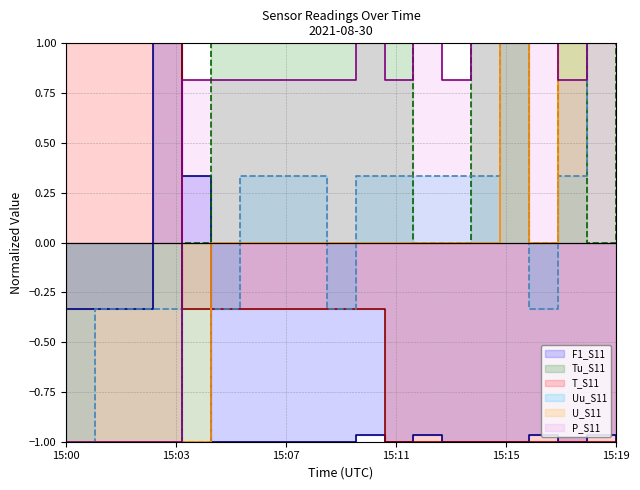

How many values in T_S11 are below zero?

16